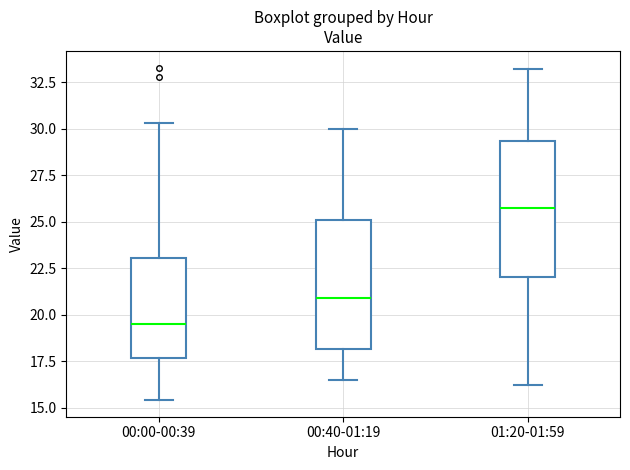

Which box has the lowest median line?

00:00-00:39